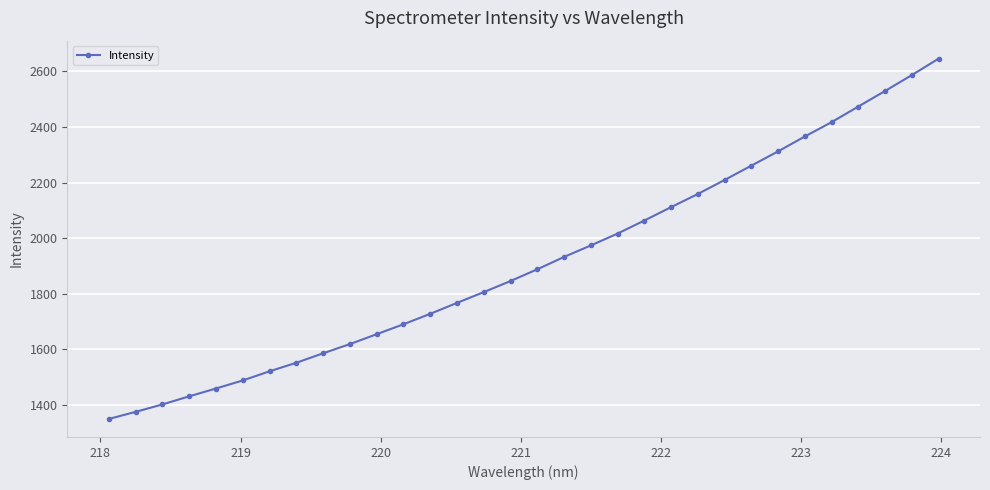

What is the greatest value displayed?

2645.2